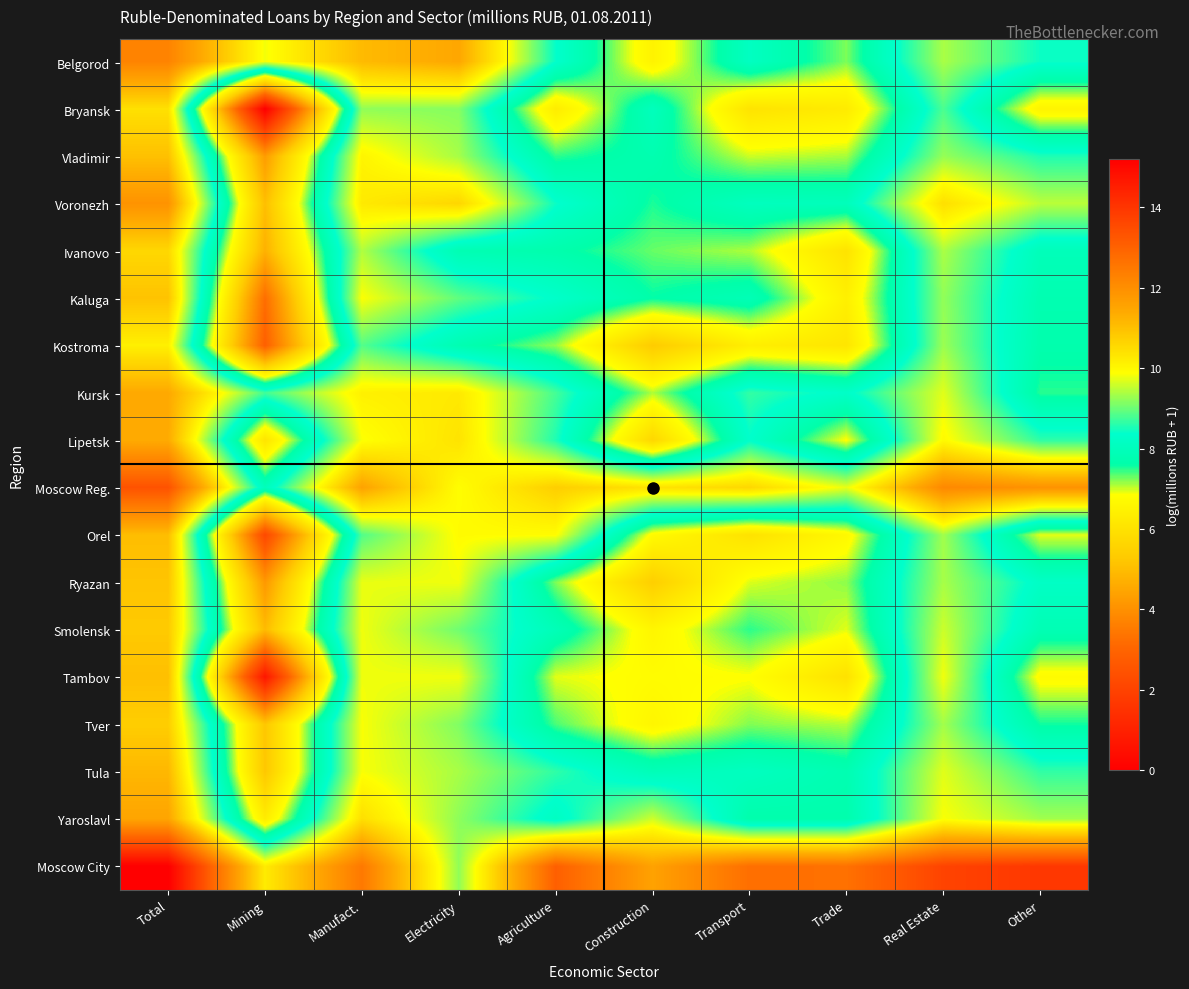

How many categories are shown in the chart?

10